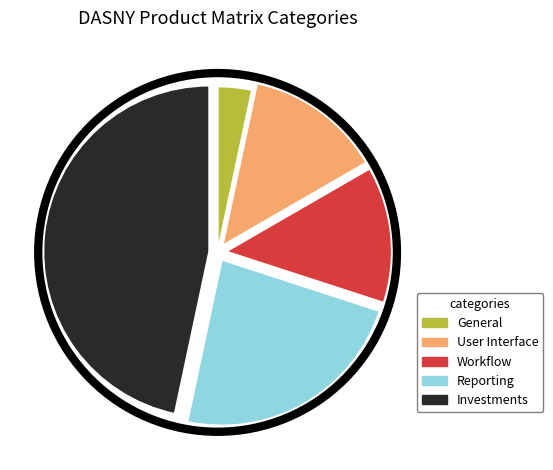

Which category has the biggest portion of the pie?

Investments